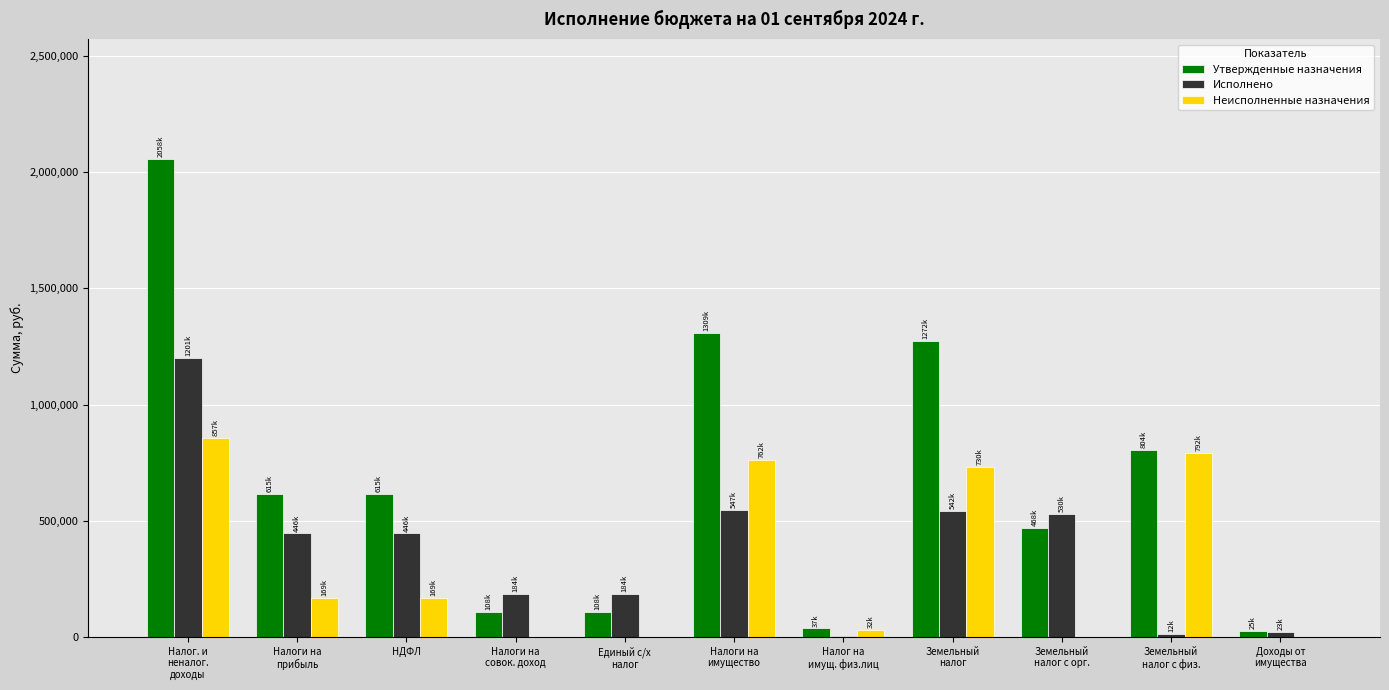

Between Земельный
налог с орг. and Доходы от
имущества, which series saw the biggest shift?

Исполнено